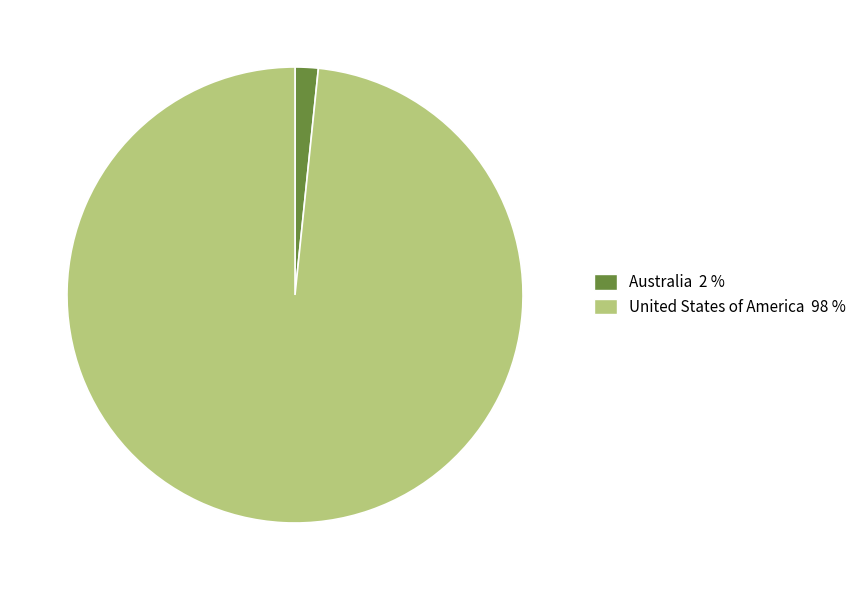

Between United States of America and Australia, which is larger?

United States of America